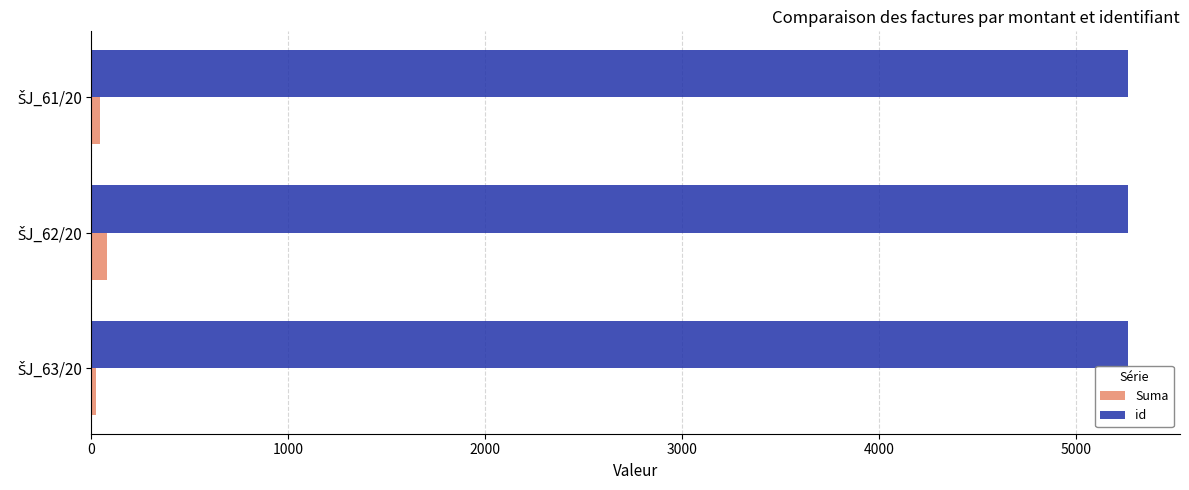

At how many categories does at least one series exceed 1216?

3